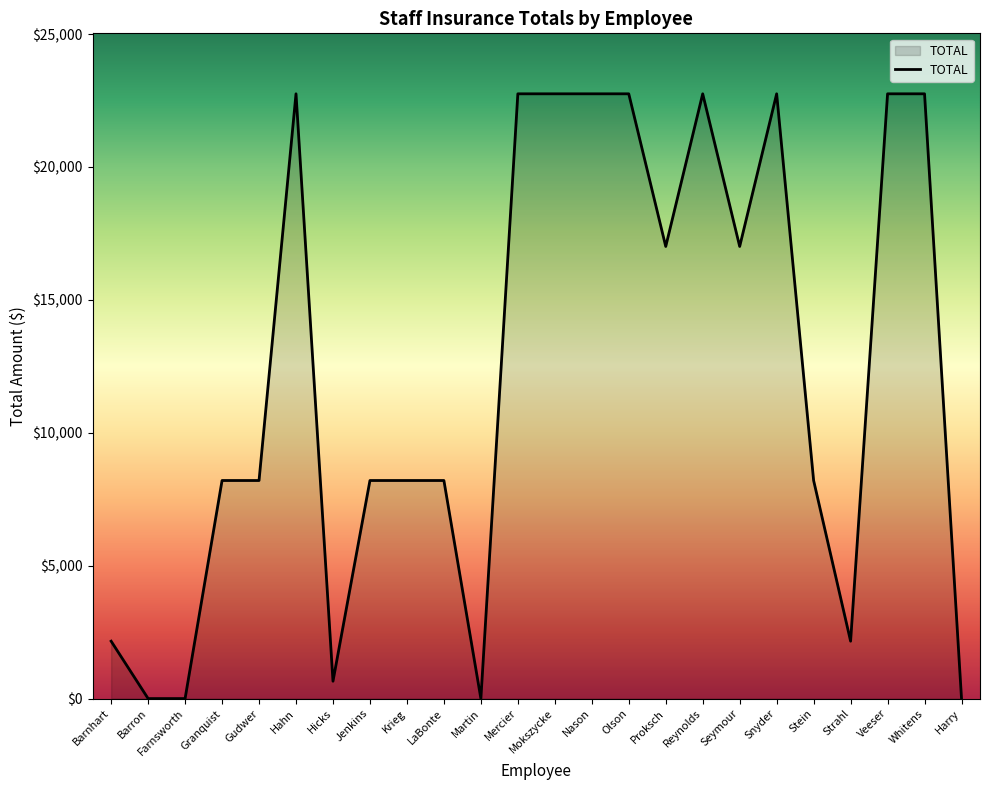

Where does the data first go above 8204?

Granquist